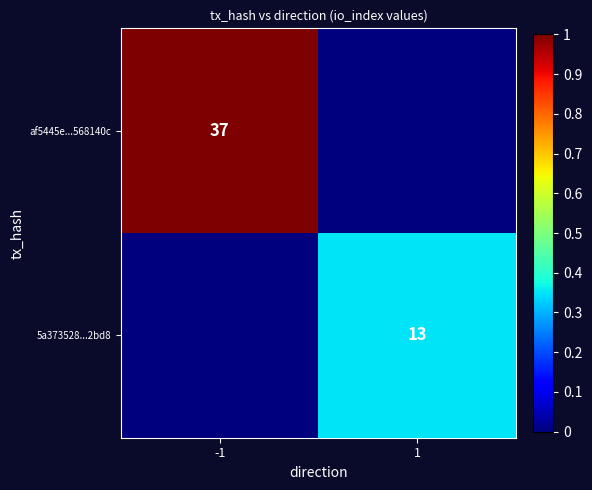

At which category does the chart reach its minimum across all series?

1